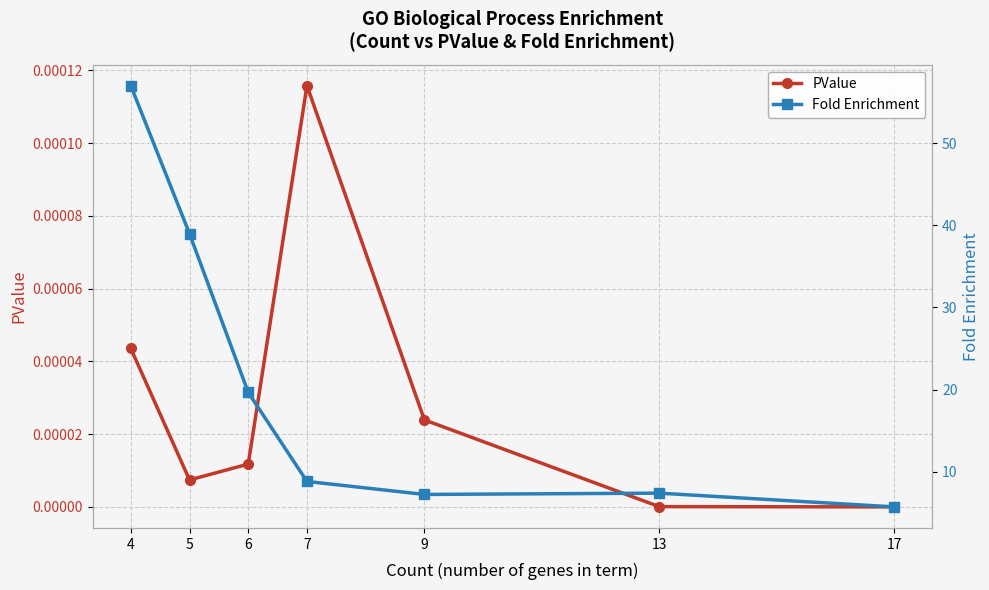

The PValue series shows 0.0 at 9. True or false?

False